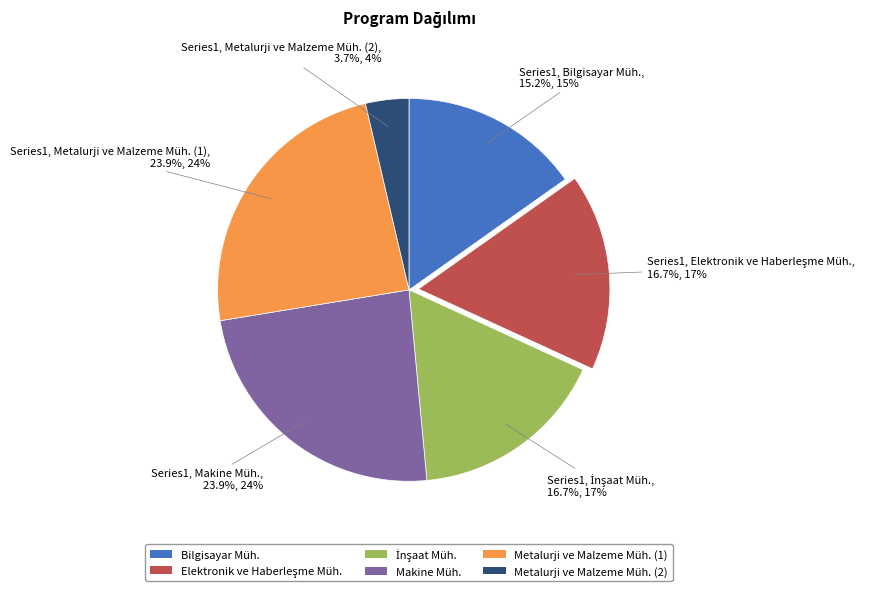

Is the sum of Metalurji ve Malzeme Müh. (1) and Bilgisayar Müh. greater than half?

No